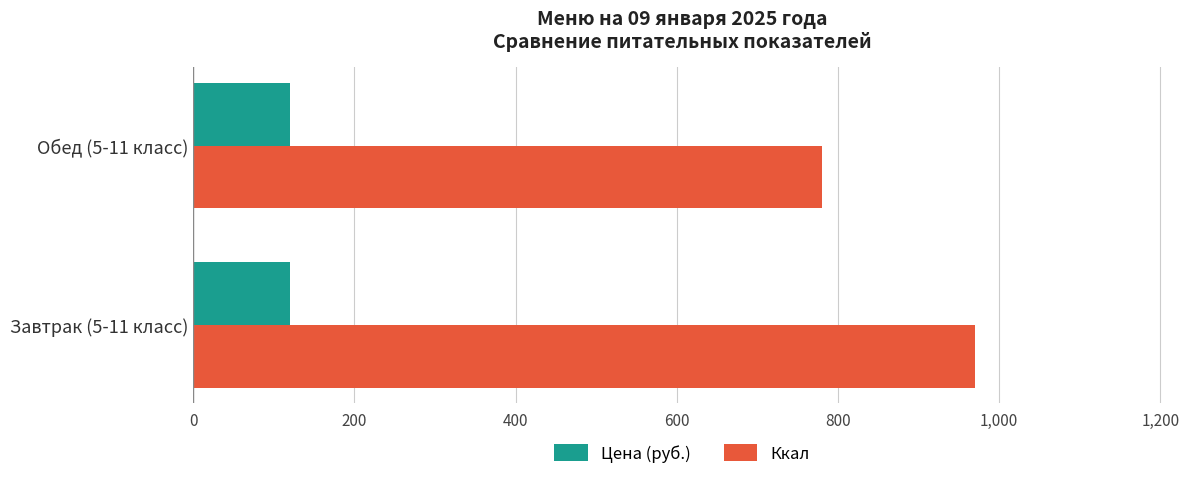

Where is Ккал nearest to the value 875?

Обед (5-11 класс)